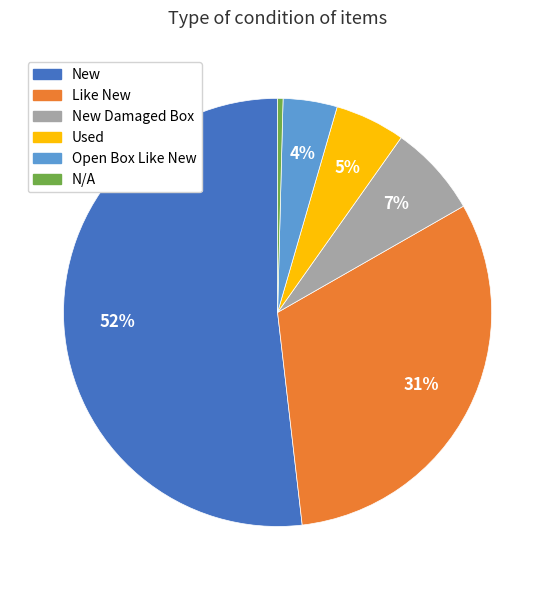

Is there any slice that represents more than half of the pie?

Yes